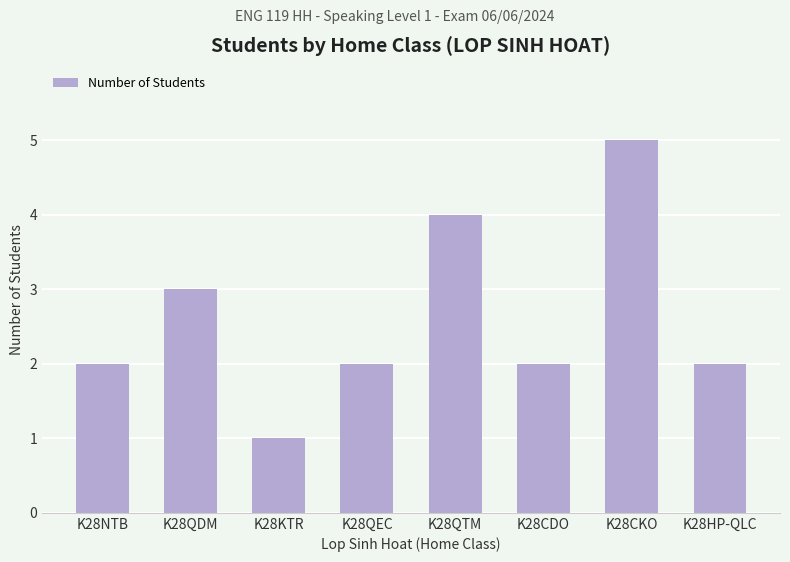

Reading left to right, extract all data points from this chart.

2	3	1	2	4	2	5	2